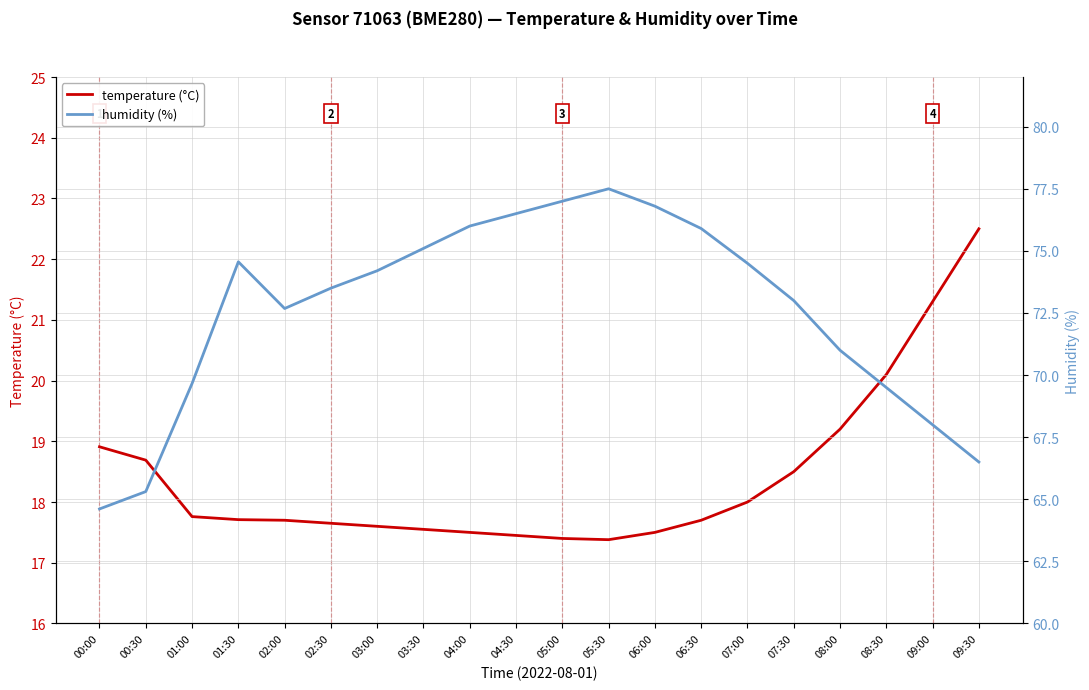

What is the smallest value displayed?

17.4